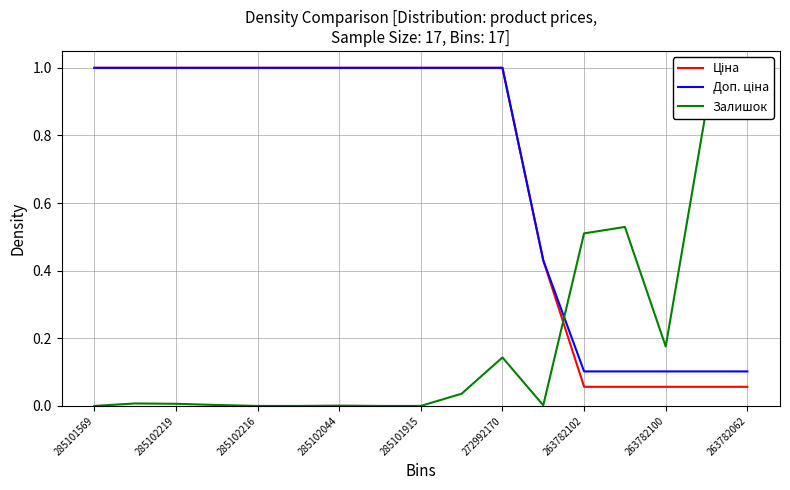

The value of Доп. ціна at 285102044 is 1.0. True or false?

True